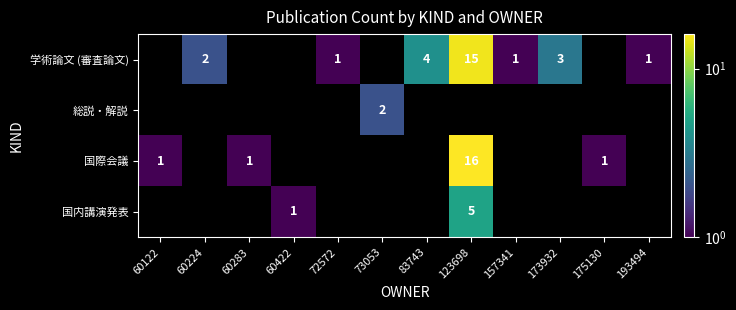

Is it true that 学術論文 (審査論文) equals 1 at 157341?

True